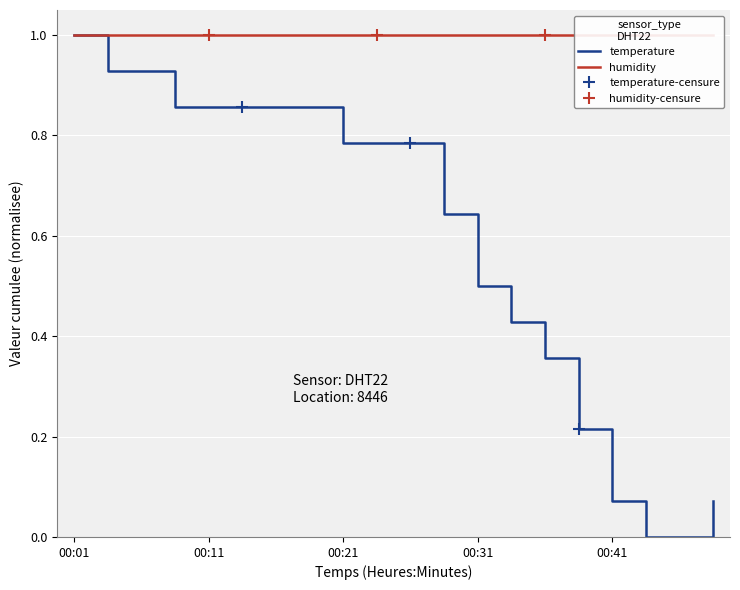

What is the sum of the values at 00:26 and 00:16?

1.6